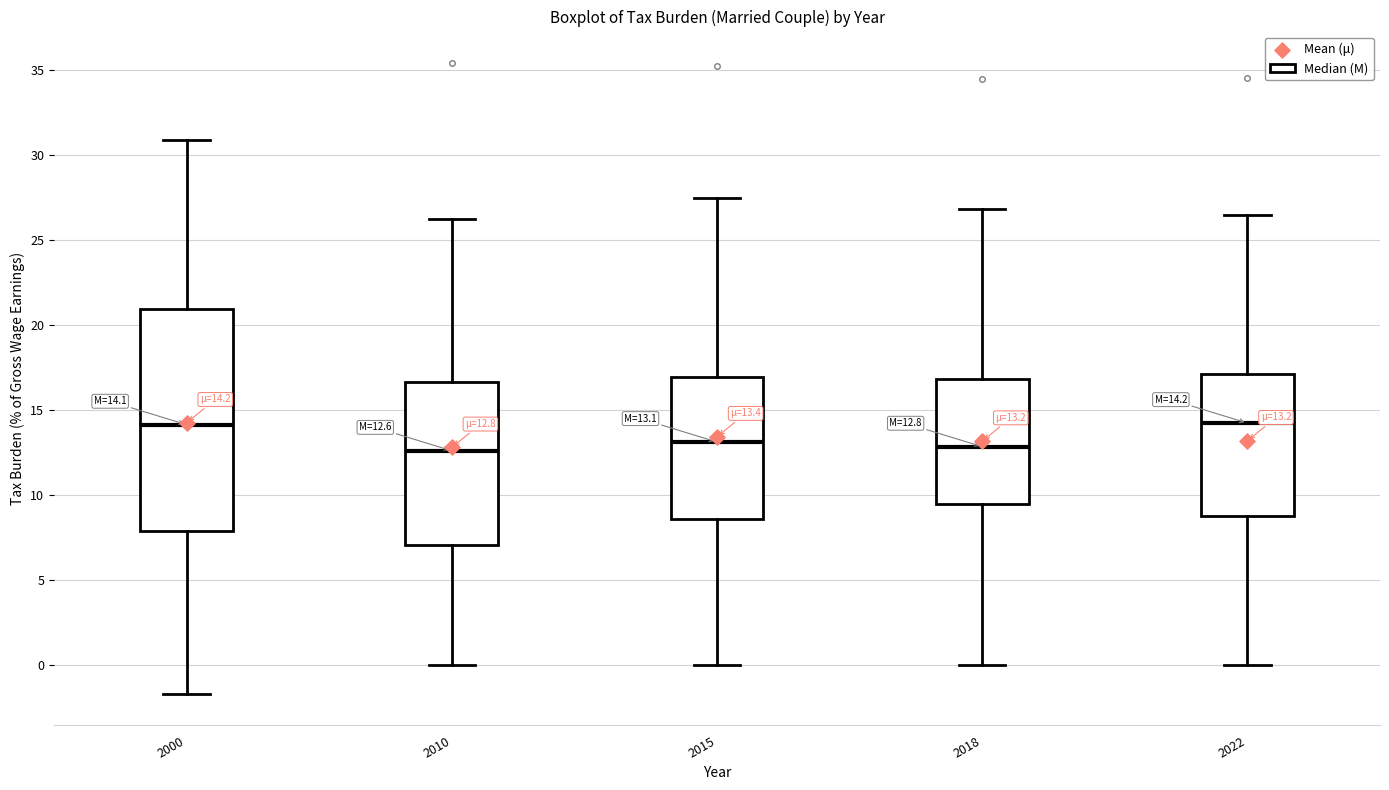

Which box is the tallest, from its lower edge to its upper edge?

2000